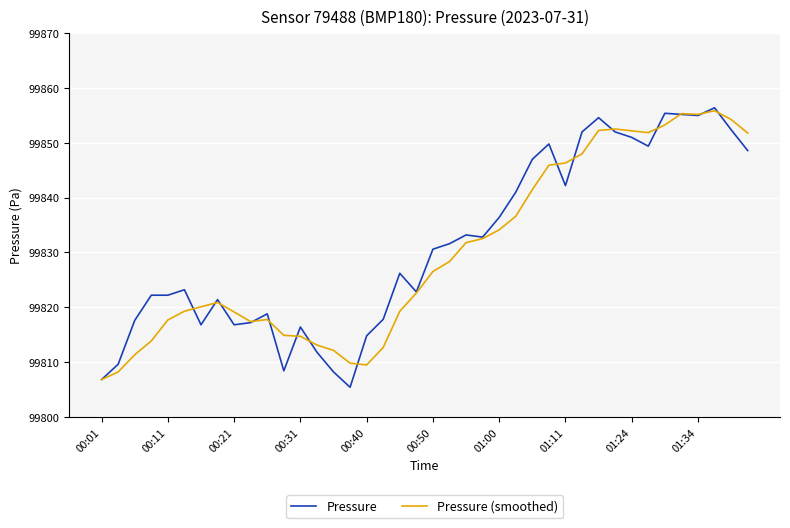

What is the smallest value displayed?

99805.4